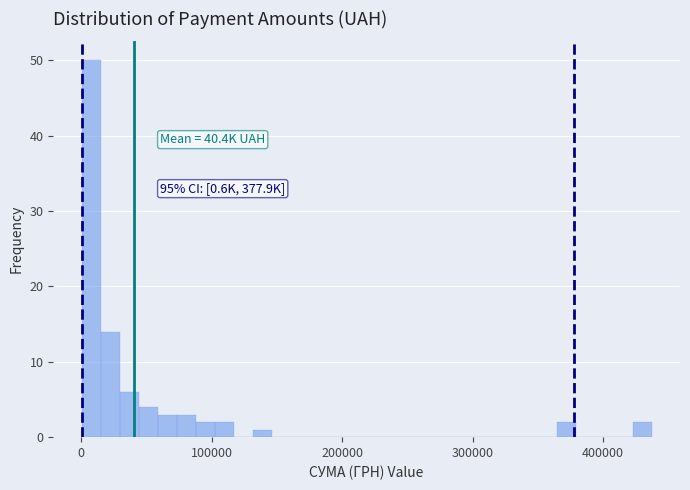

Read against the x-axis, roughly where is the centre of the tallest bar?

10000